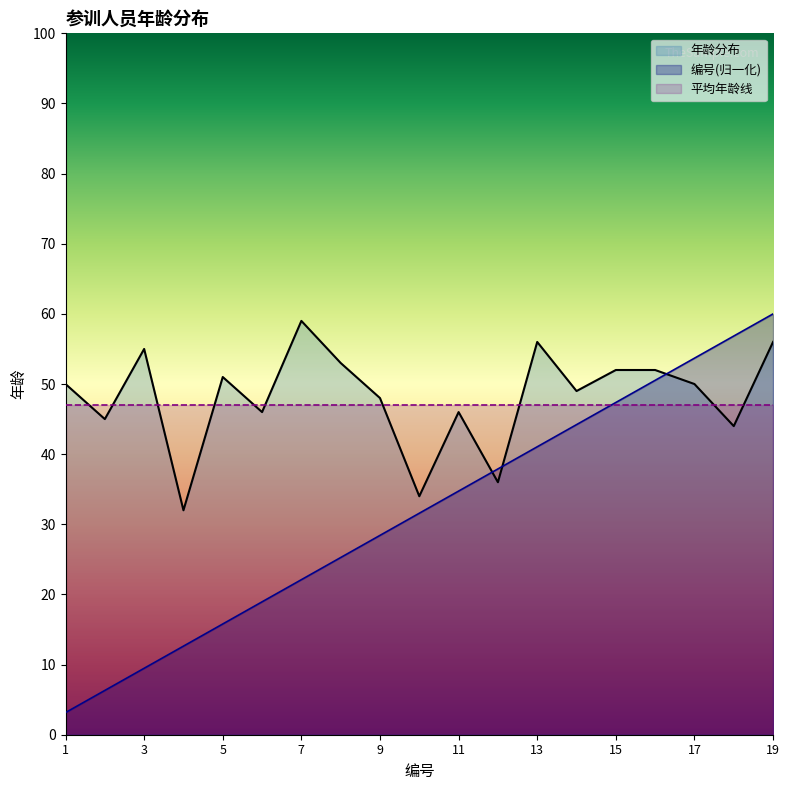

Reading left to right, list all the values displayed in this chart.

年龄分布: 1=50.0	2=45.0	3=55.0	4=32.0	5=51.0	6=46.0	7=59.0	8=53.0	9=48.0	10=34.0	11=46.0	12=36.0	13=56.0	14=49.0	15=52.0	16=52.0	17=50.0	18=44.0	19=56.0
编号序列: 1=3.2	2=6.3	3=9.5	4=12.6	5=15.8	6=18.9	7=22.1	8=25.3	9=28.4	10=31.6	11=34.7	12=37.9	13=41.1	14=44.2	15=47.4	16=50.5	17=53.7	18=56.8	19=60.0